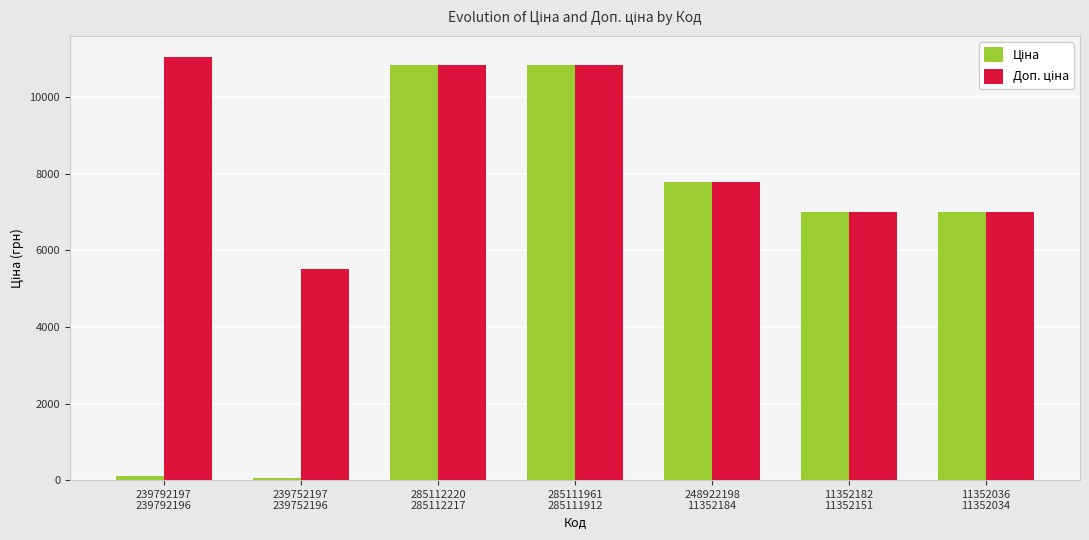

At how many categories does at least one series exceed 3347?

7